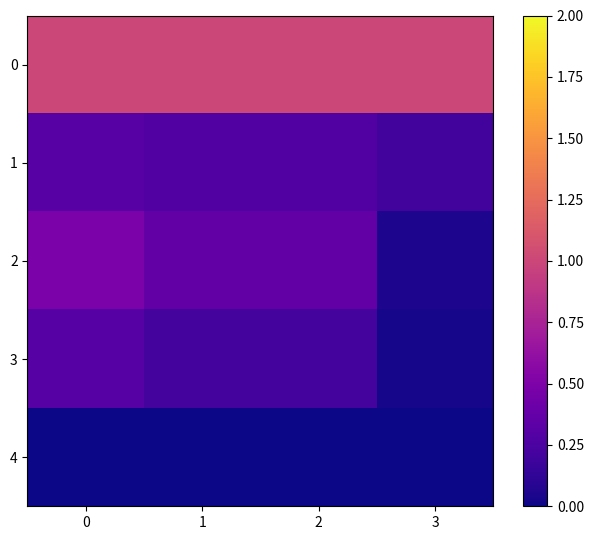

What is the difference between the highest and lowest values at 0?

1.0